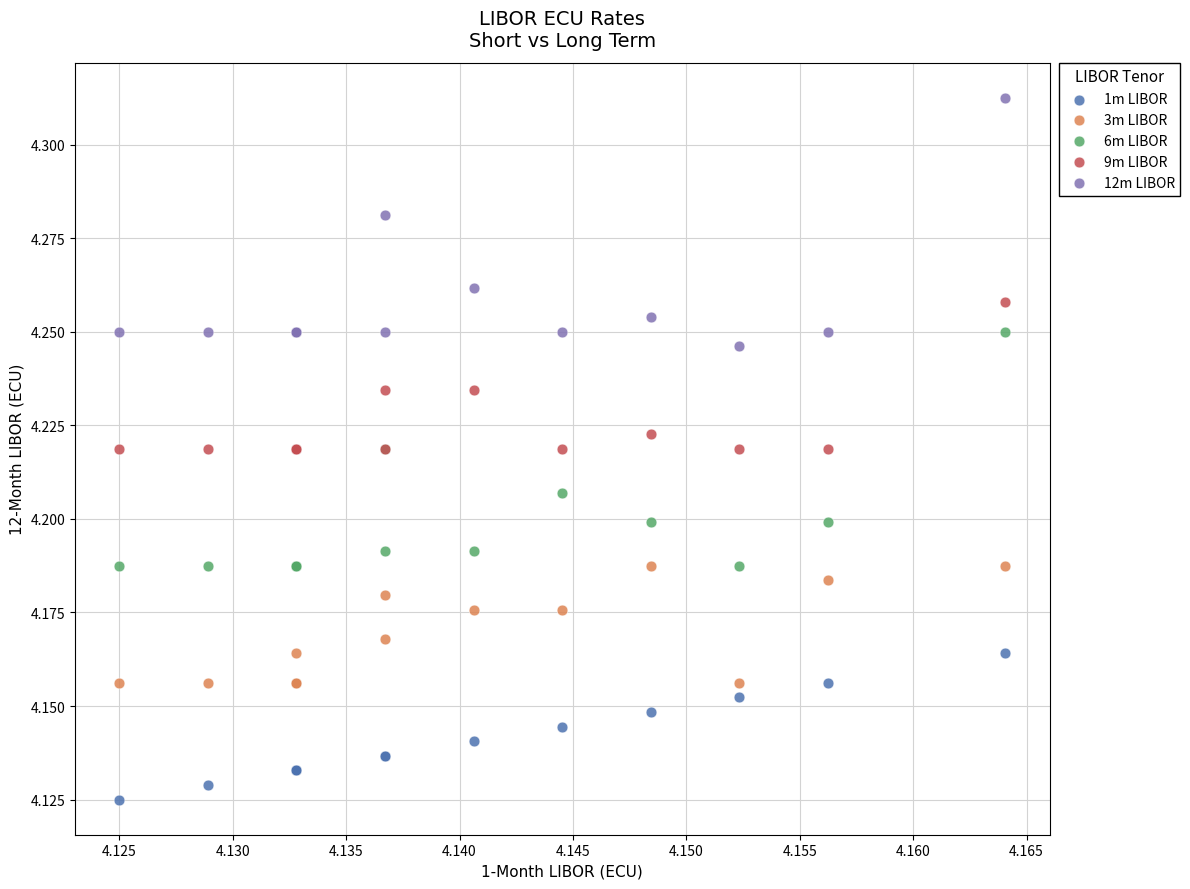

Which series contains the lowest Y value?

1m LIBOR